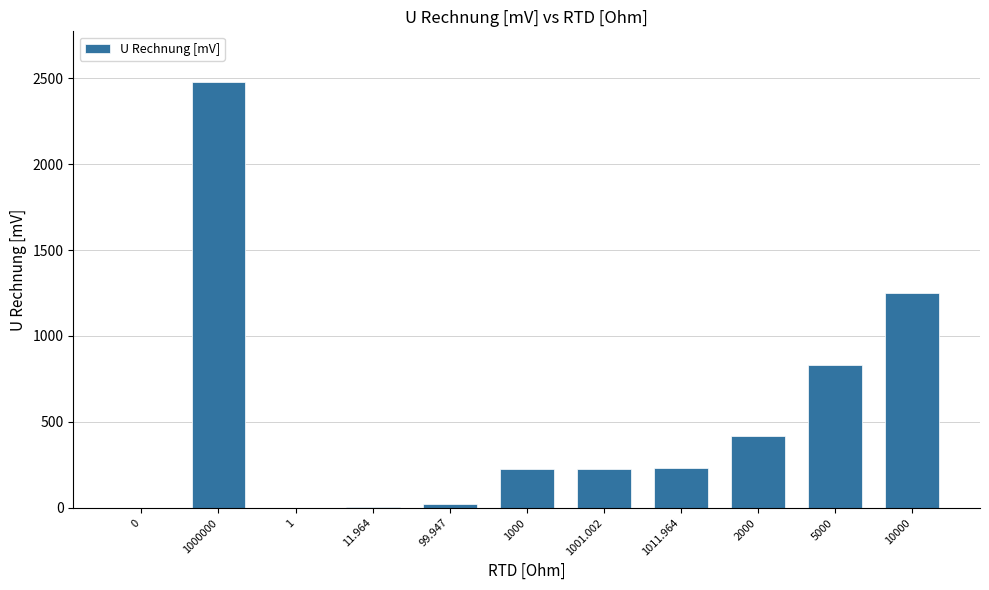

What value does the data have at 5000?

833.5